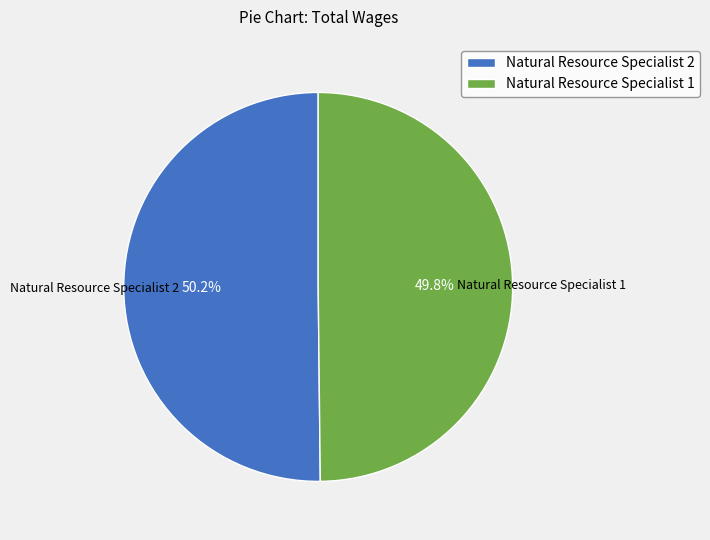

To the nearest percent, what percentage of the pie is Natural Resource Specialist 1?

50%